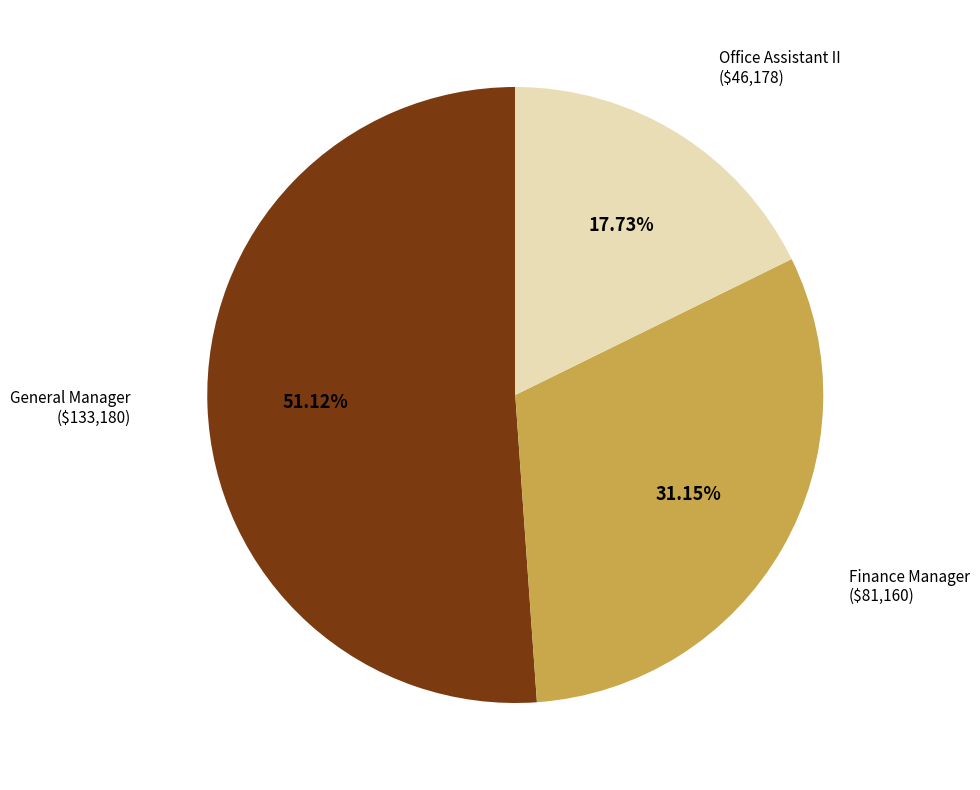

Which category accounts for the majority?

General Manager